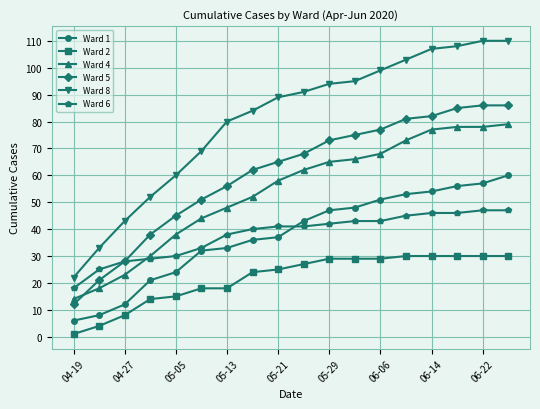

True or false: Ward 2 and Ward 6 cross at least once.

False